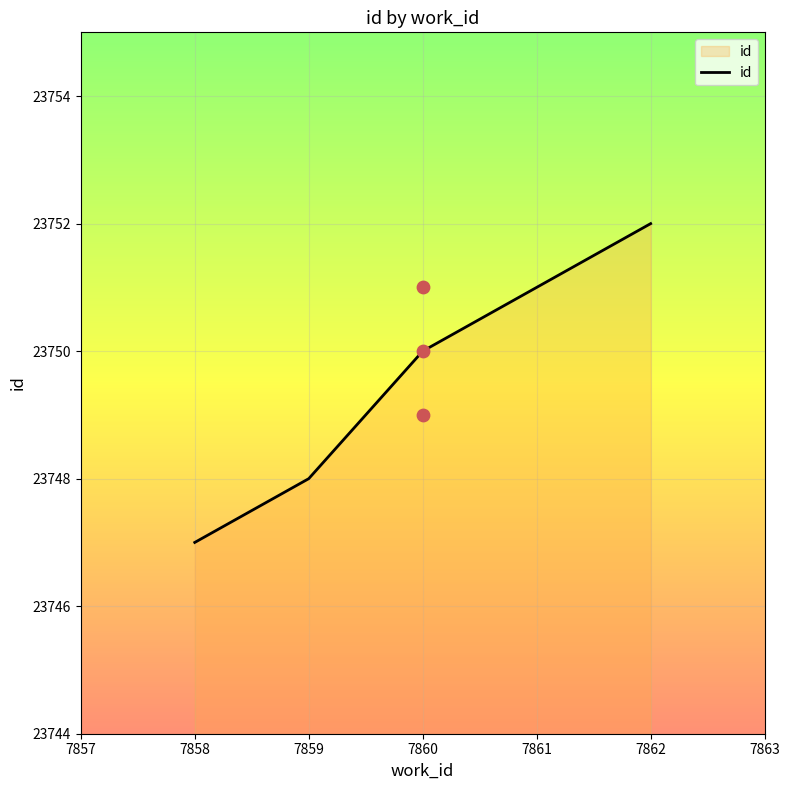

Rank the categories by id value from lowest to highest.

7858, 7859, 7860, 7861, 7862